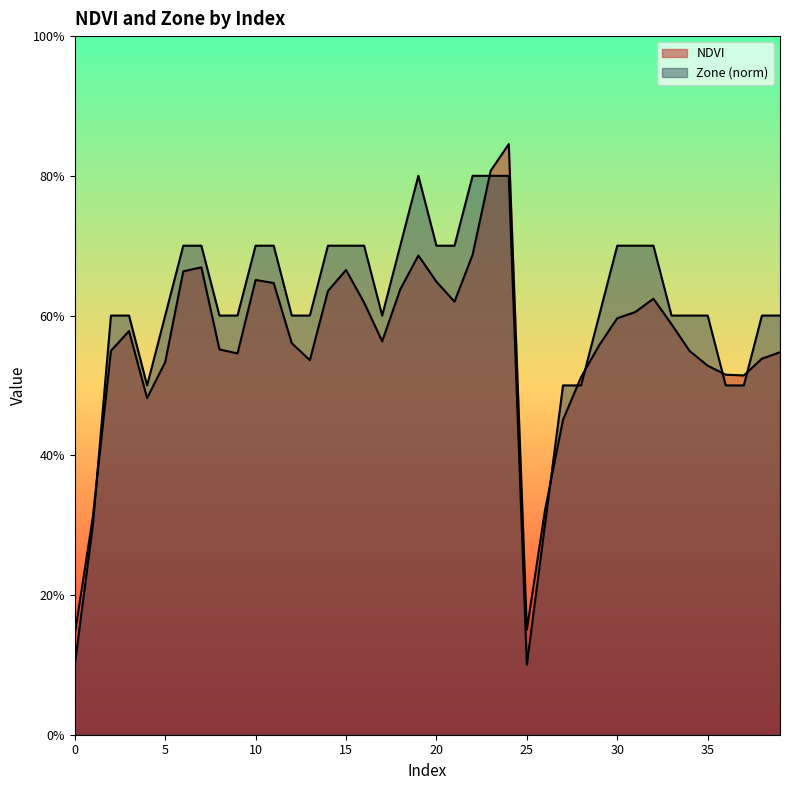

True or false: NDVI has a value of 0.4 at 6.

False